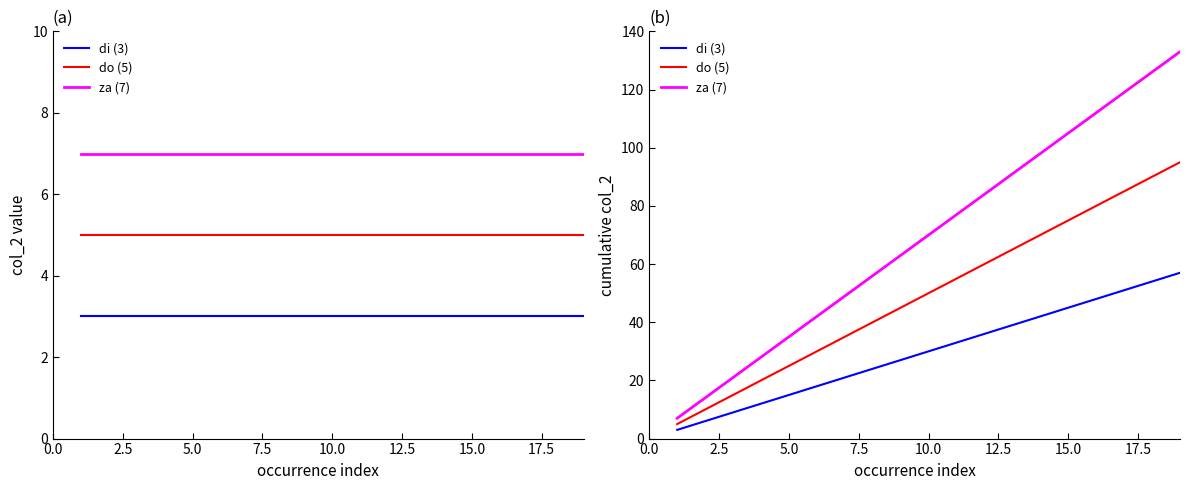

Rank the series by their average value, from lowest to highest.

di (3), do (5), za (7)